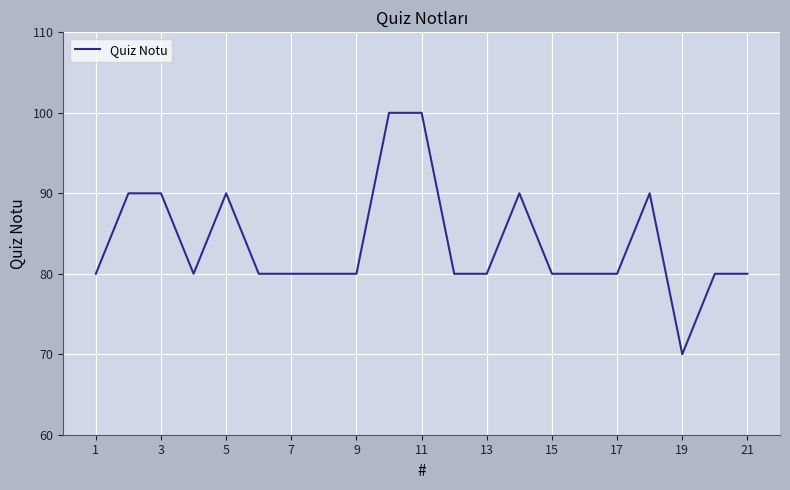

What is the minimum value shown in the chart?

70